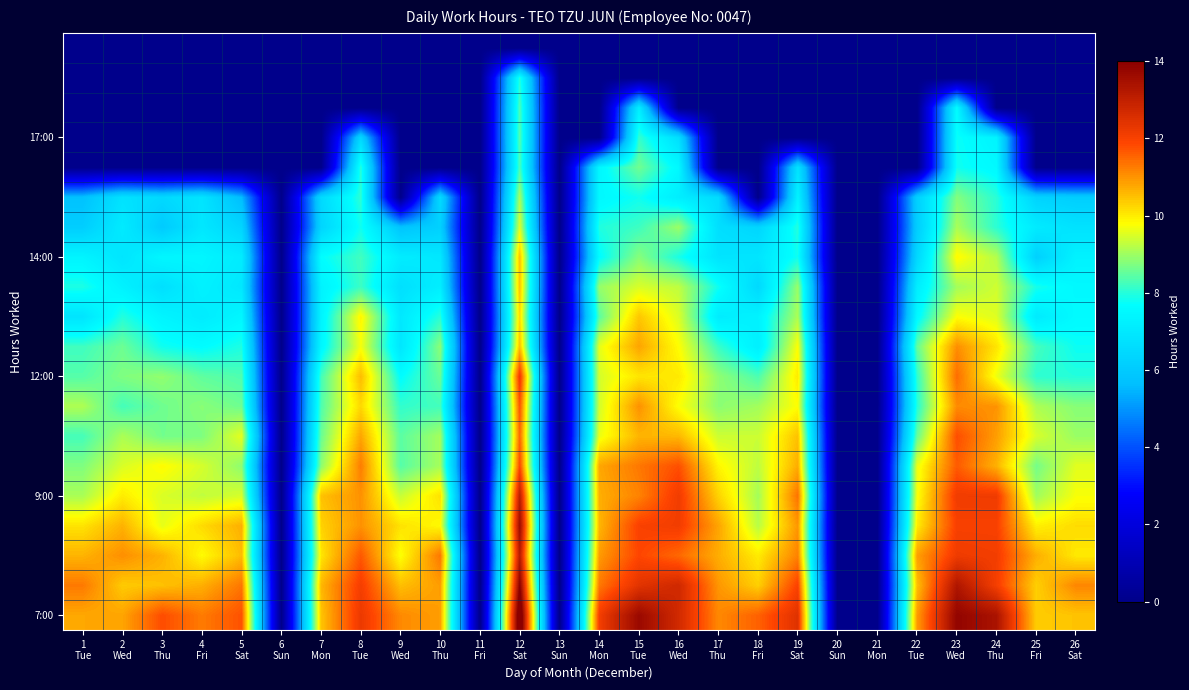

At which category does the chart reach its peak across all series?

12
Sat